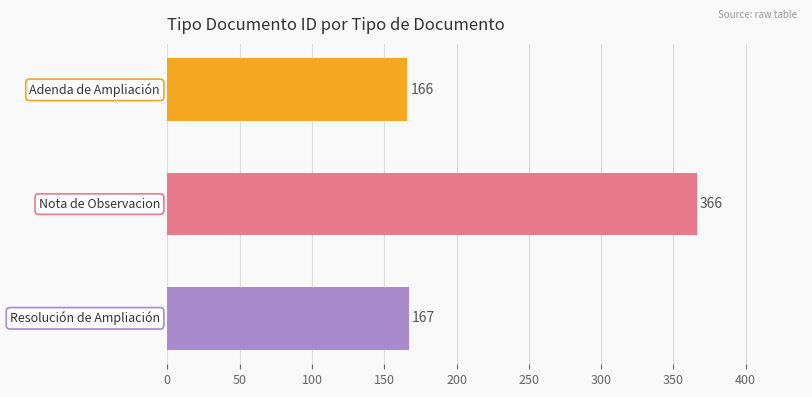

What is the average value?

233